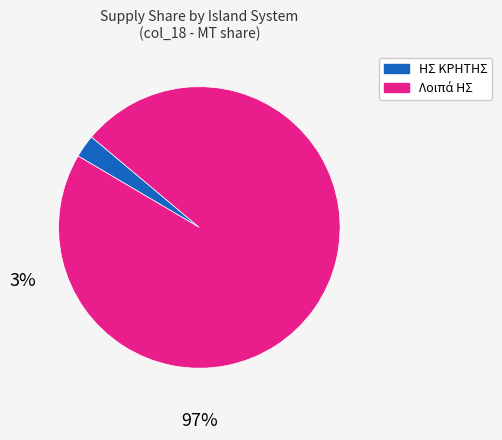

Does any single category account for the majority?

Yes